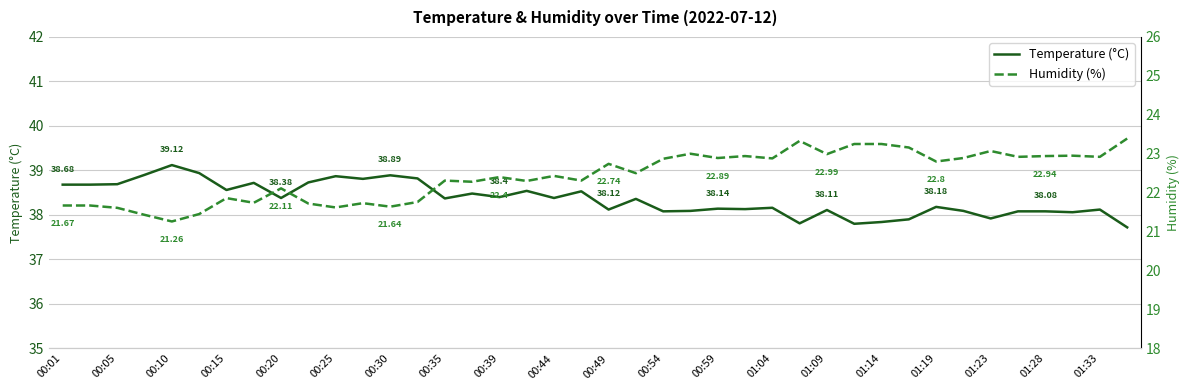

True or false: Temperature (°C) has more than 2 points higher than both neighbors.

True